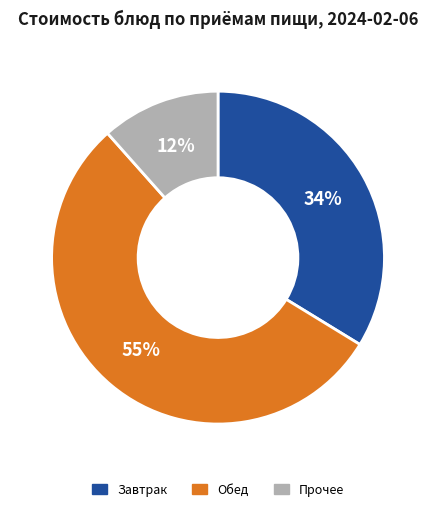

What is the ratio of the value at Обед to the value at Завтрак?

1.6